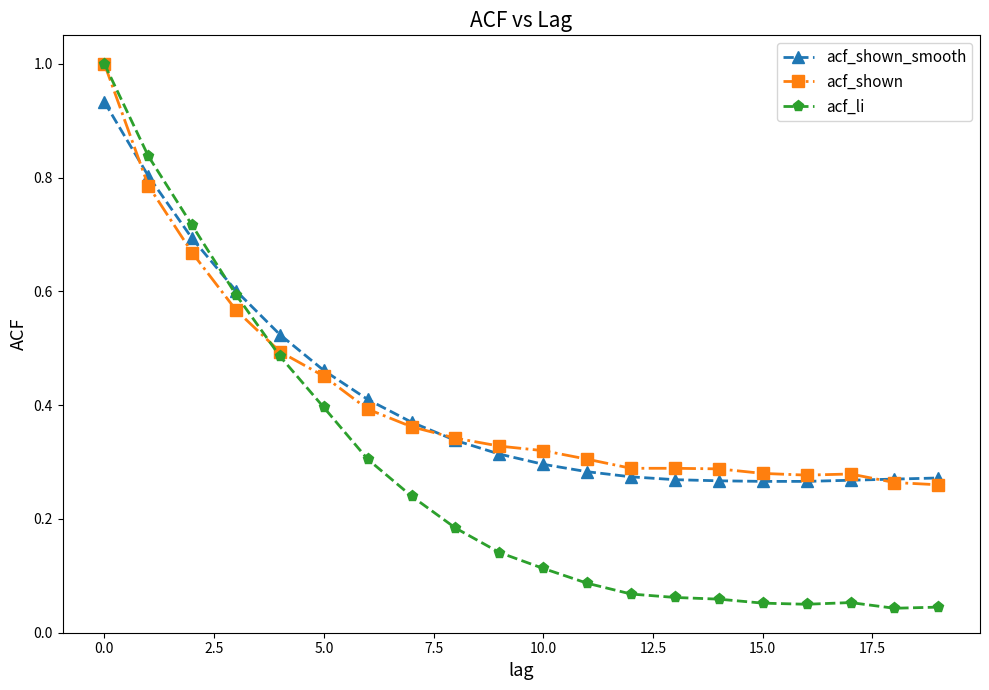

Which series has the largest range (max minus min)?

acf_li